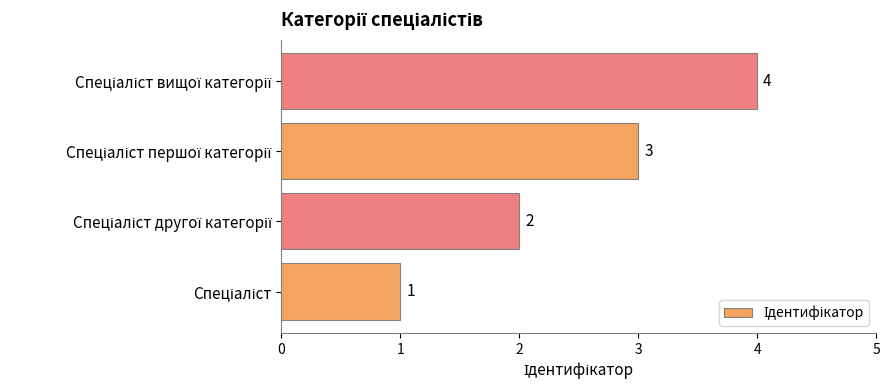

What is the greatest value displayed?

4